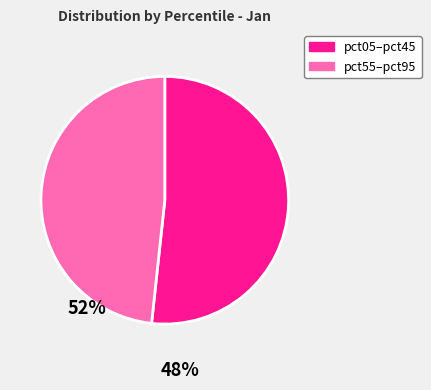

Is there a majority slice in this chart?

Yes